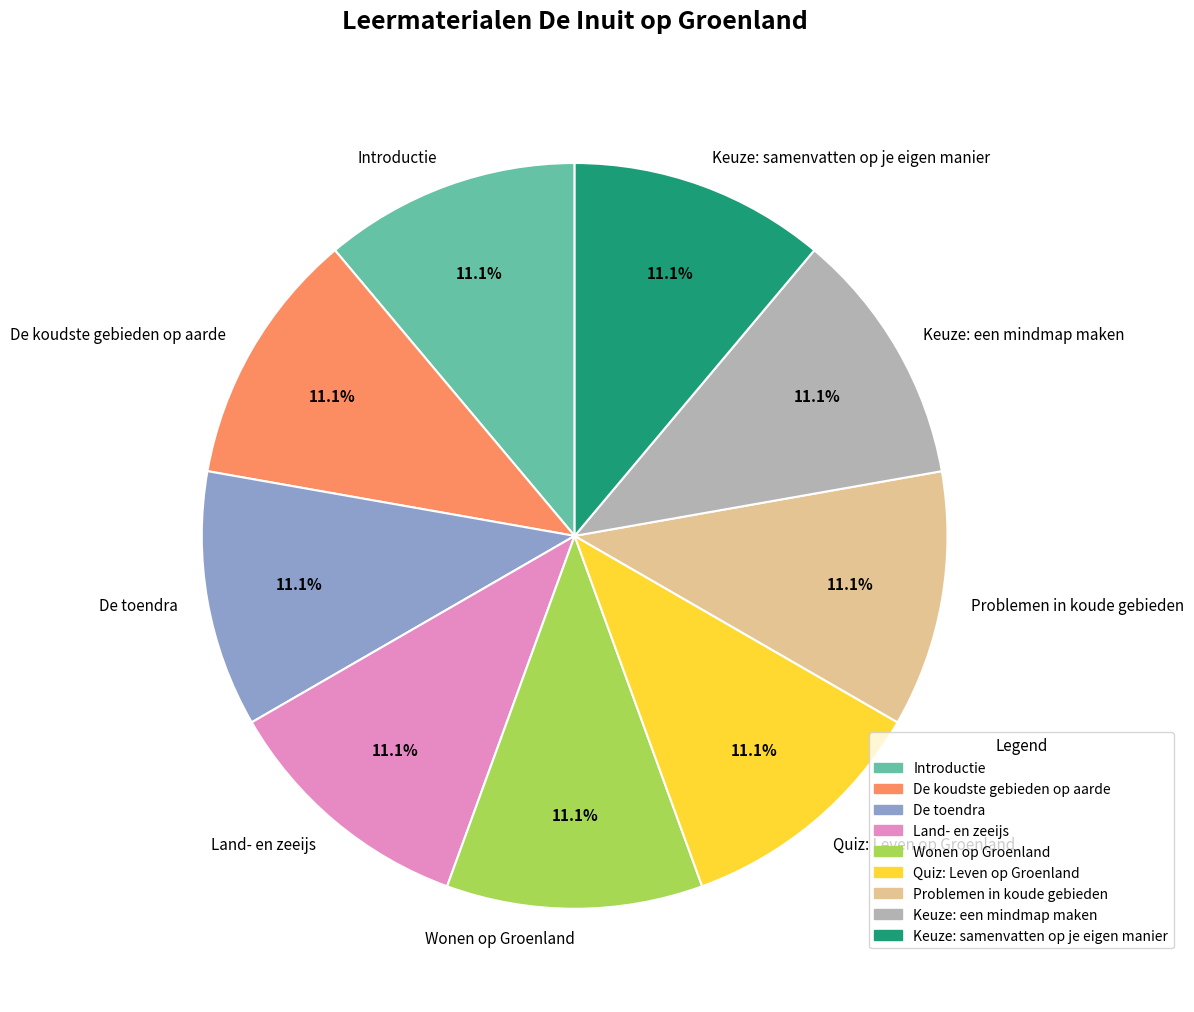

What percentage is the Introductie slice, to the nearest percent?

11%